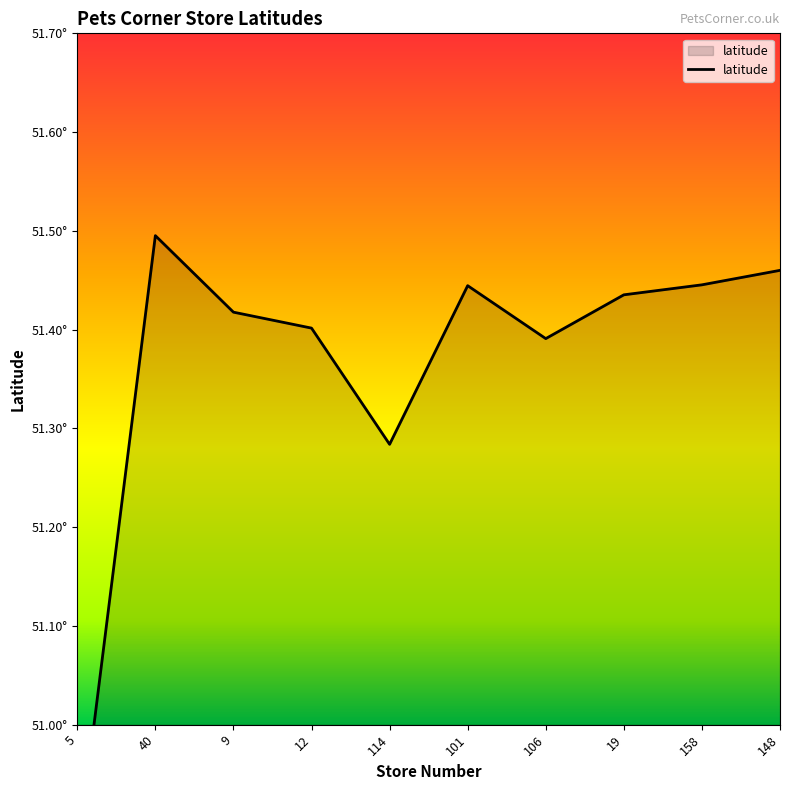

What is the change in value from 5 to 148?

+0.6